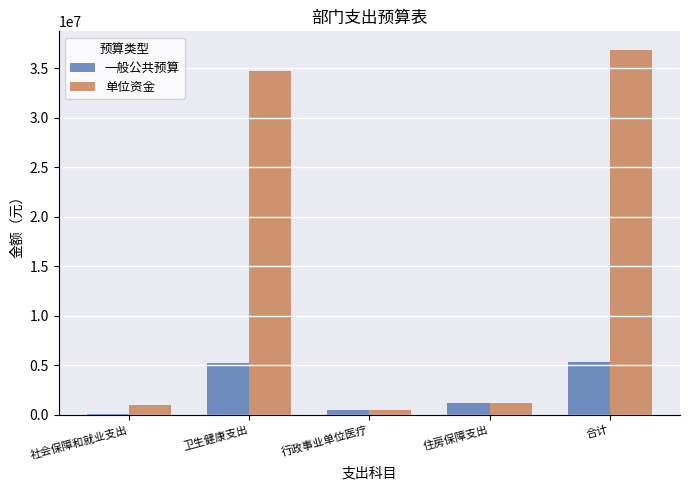

How many groups of bars are there?

5